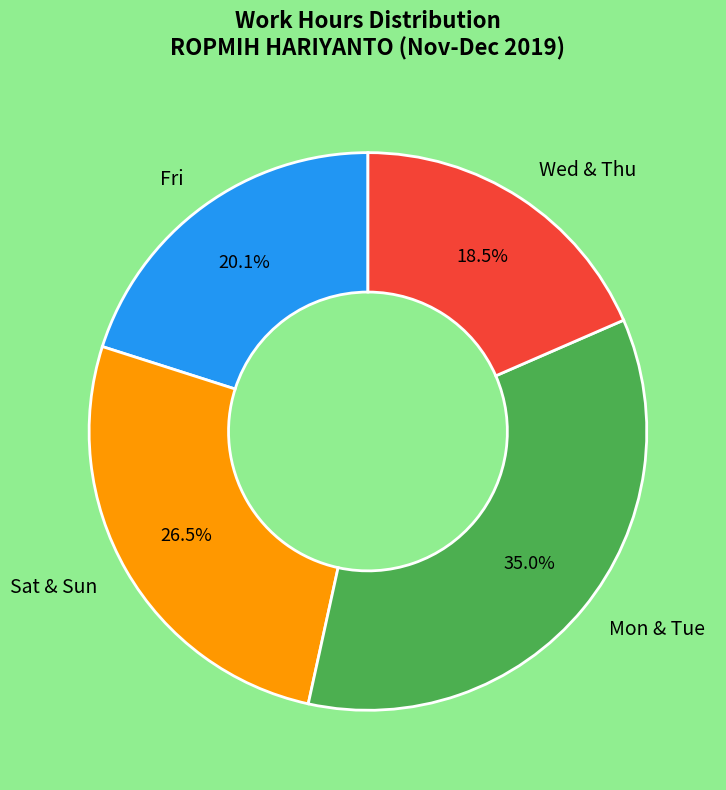

What is the ratio of the value at Sat & Sun to the value at Fri?

1.3